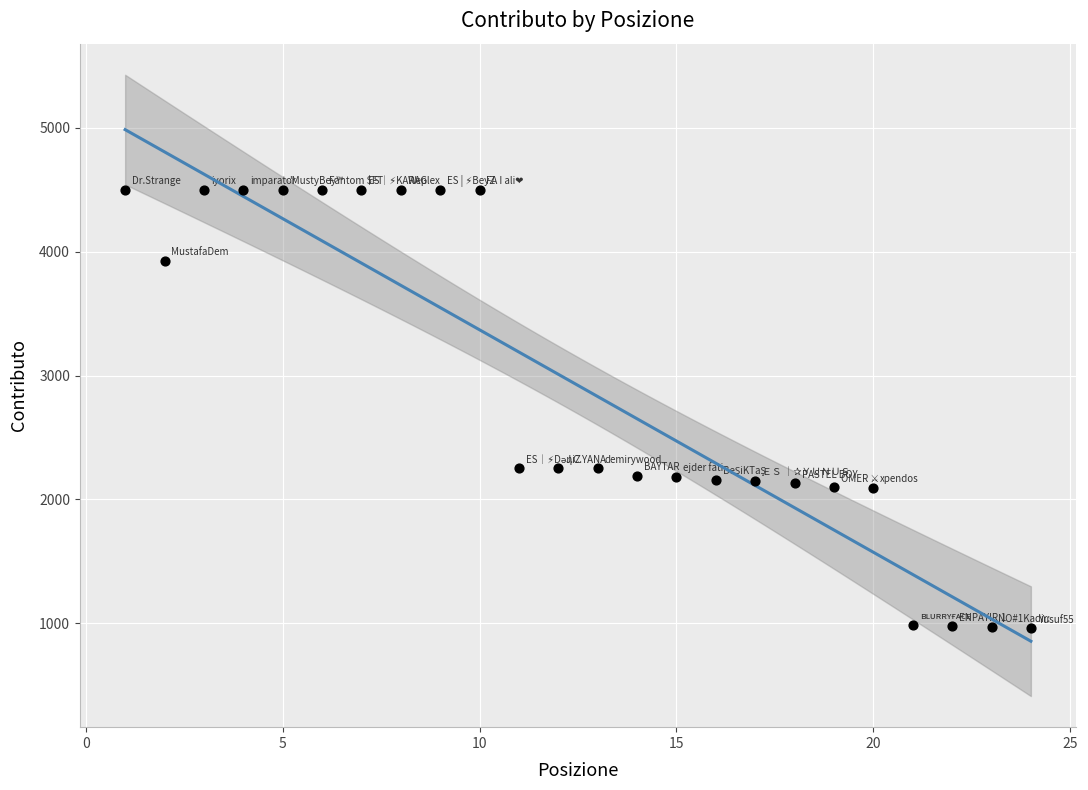

What is the range of Y values (max minus min)?

3540